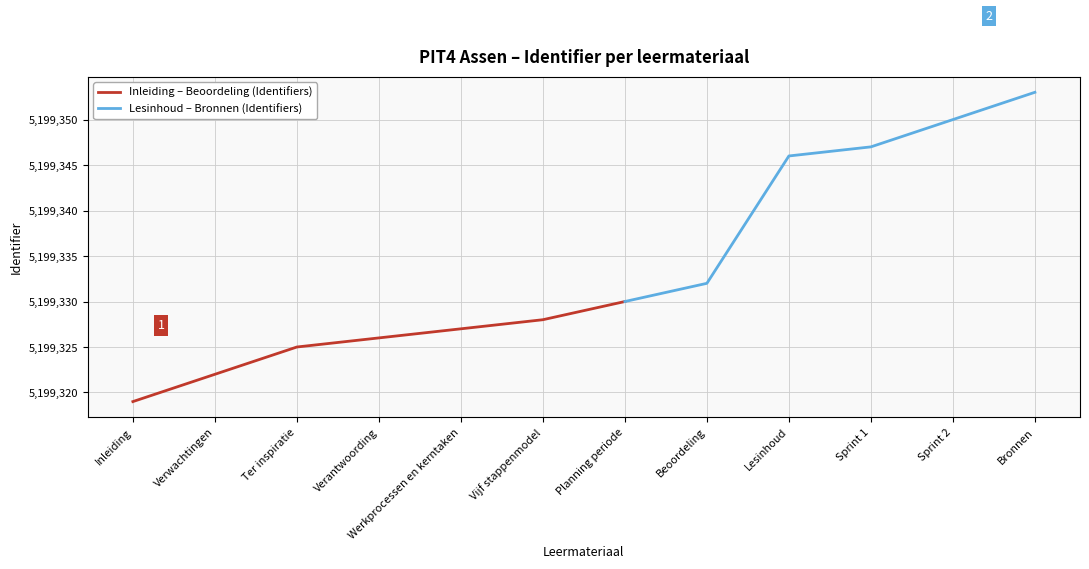

Approximately how many times larger is the value at Sprint 2 compared to Werkprocessen en kerntaken?

1.0